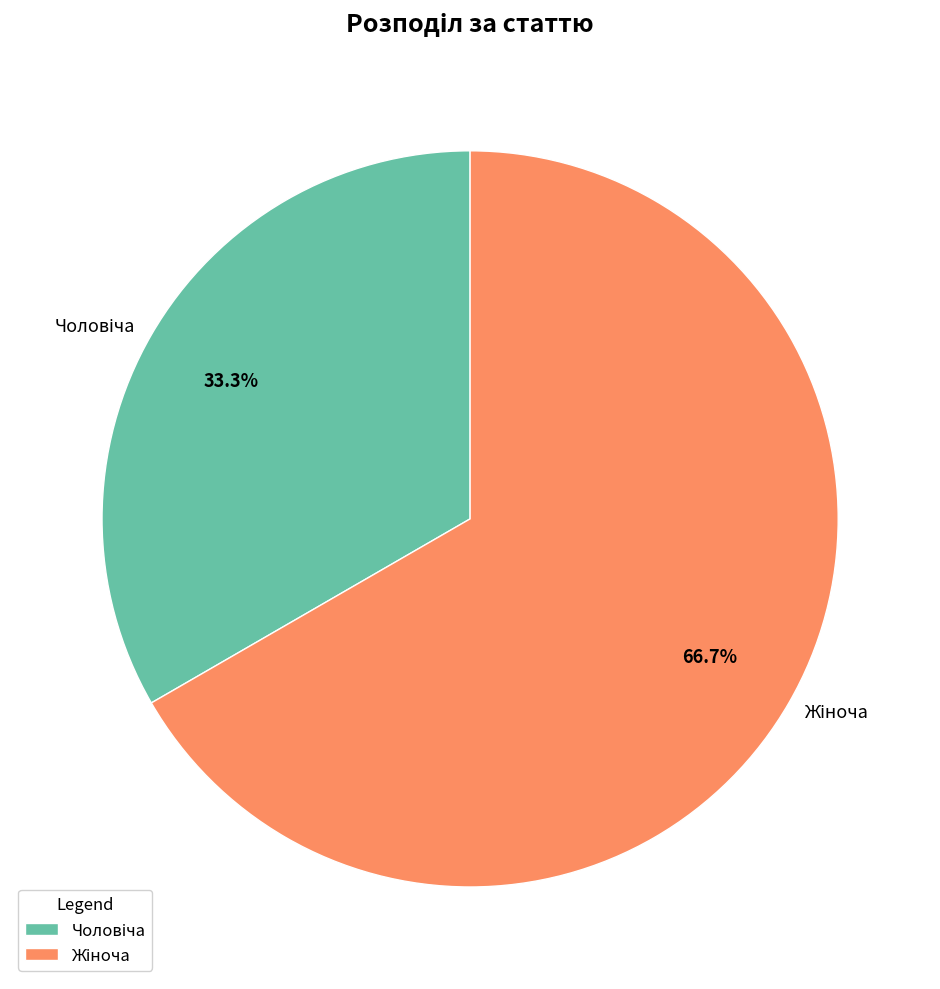

Is there a majority slice in this chart?

Yes